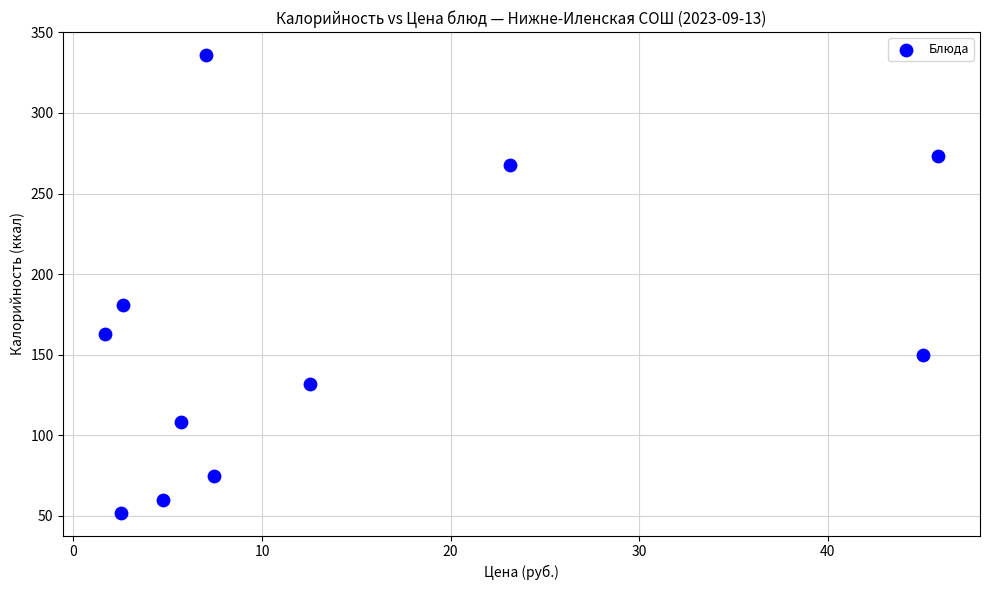

What is the average Y value?

163.5